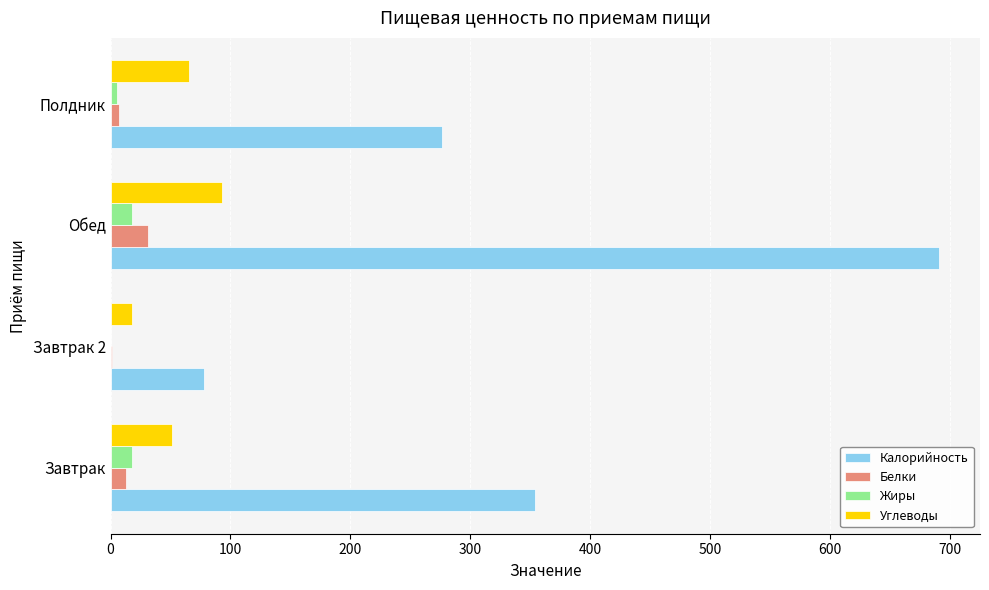

Count the number of categories in the chart.

4